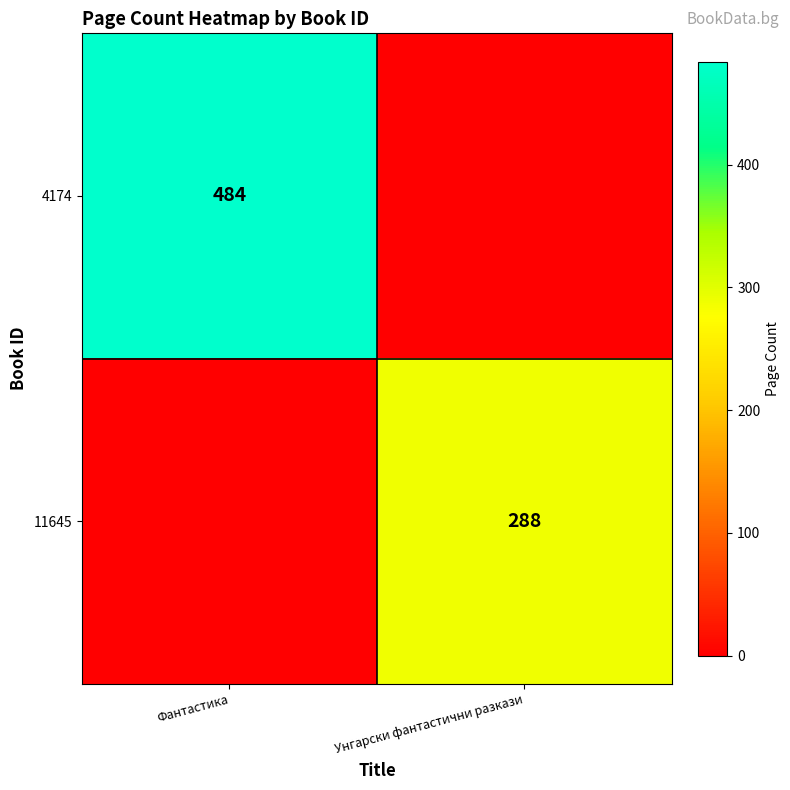

The 11645 series shows 179 at Унгарски фантастични разкази. True or false?

False